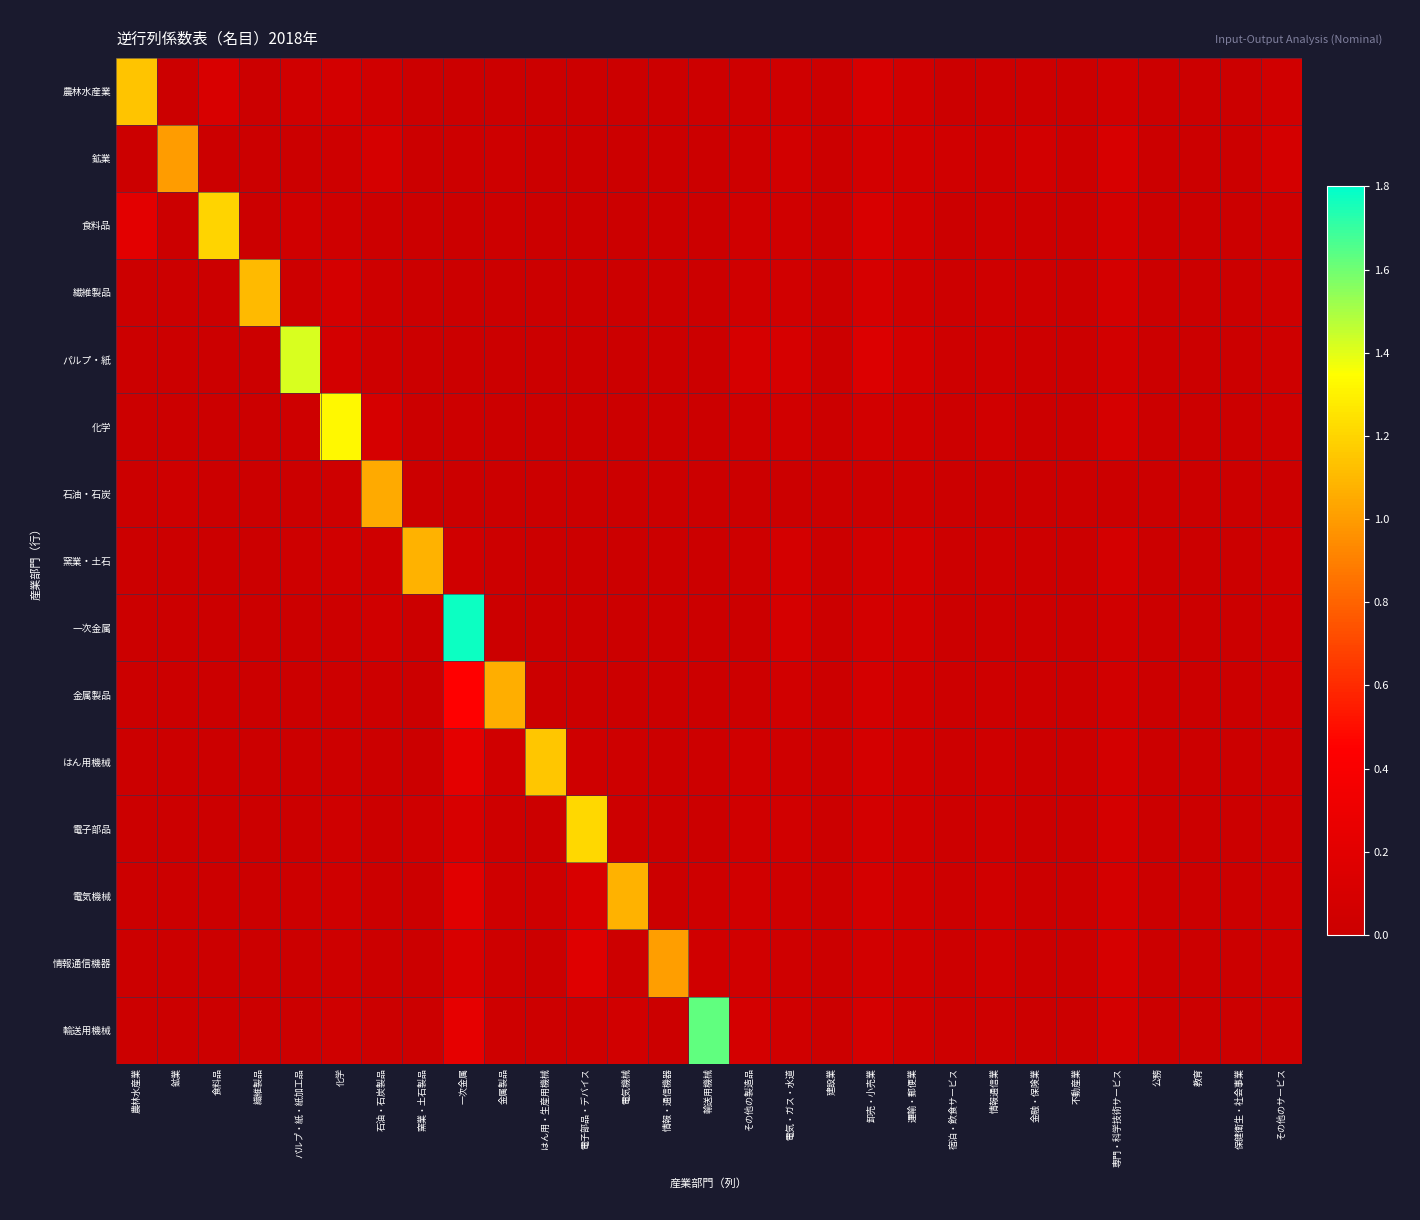

Which series changed the most between 一次金属 and 卸売・小売業?

一次金属